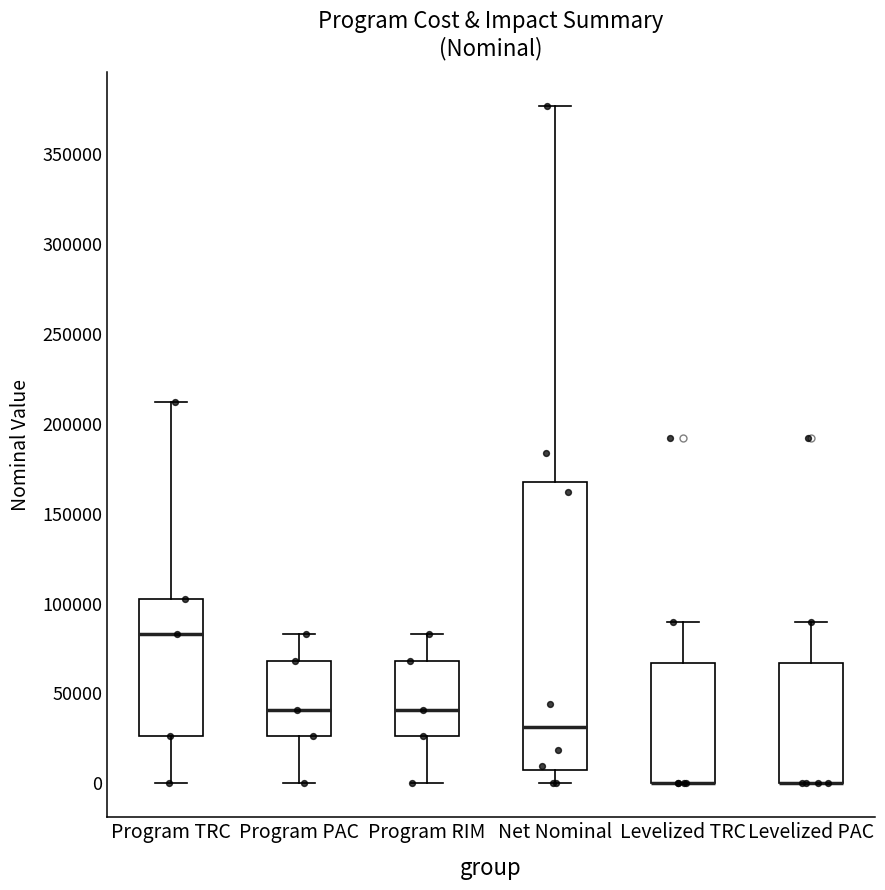

Comparing the boxes themselves (not the whiskers), which one is the tallest?

Net Nominal